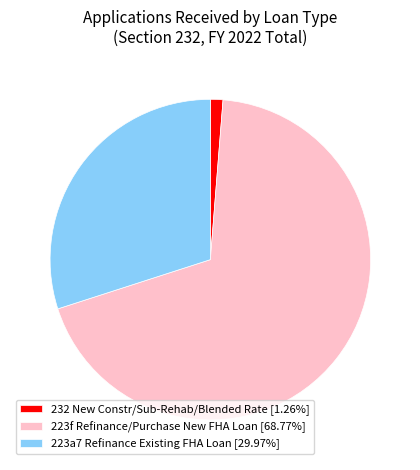

Is there a majority slice in this chart?

Yes